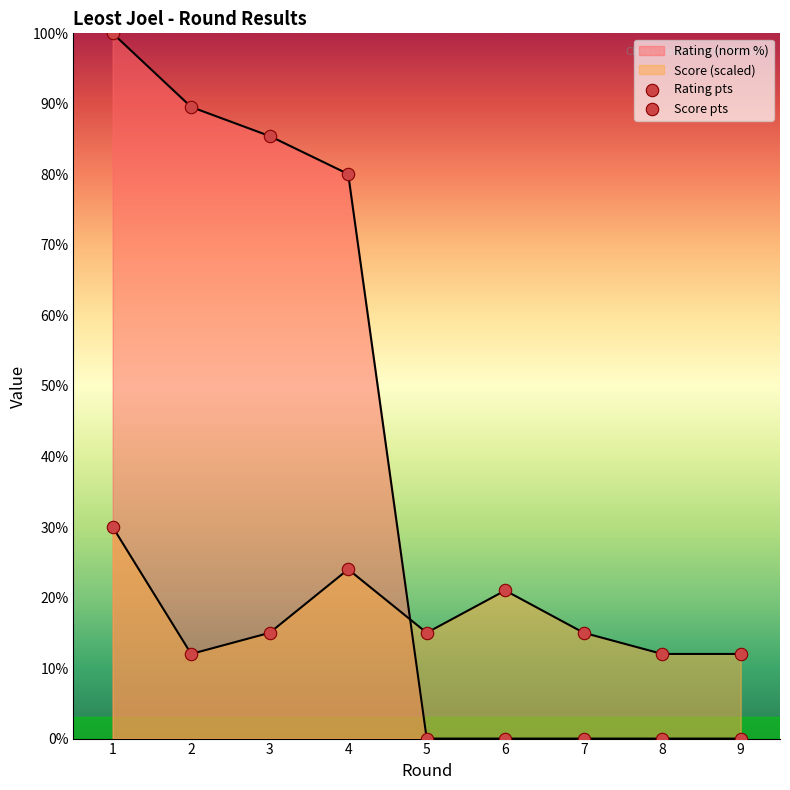

Which series reaches the maximum Y coordinate?

Rating pts